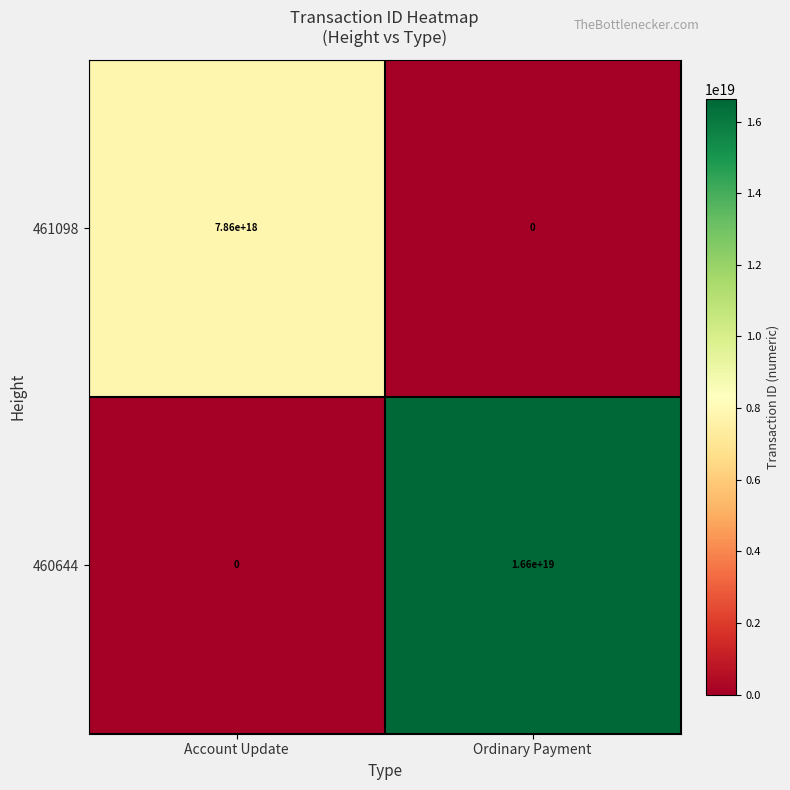

Which series changed the most between Account Update and Ordinary Payment?

460644